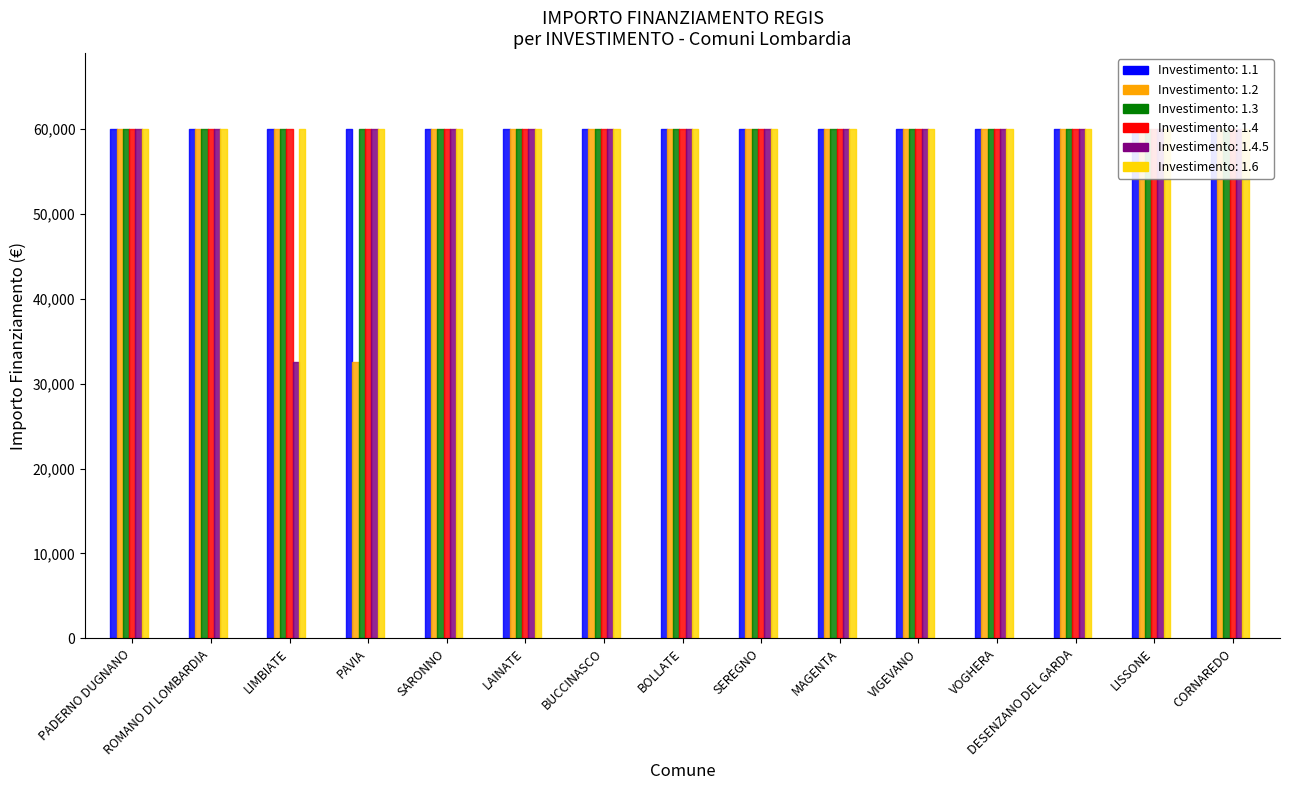

How many lines are shown in the chart?

6